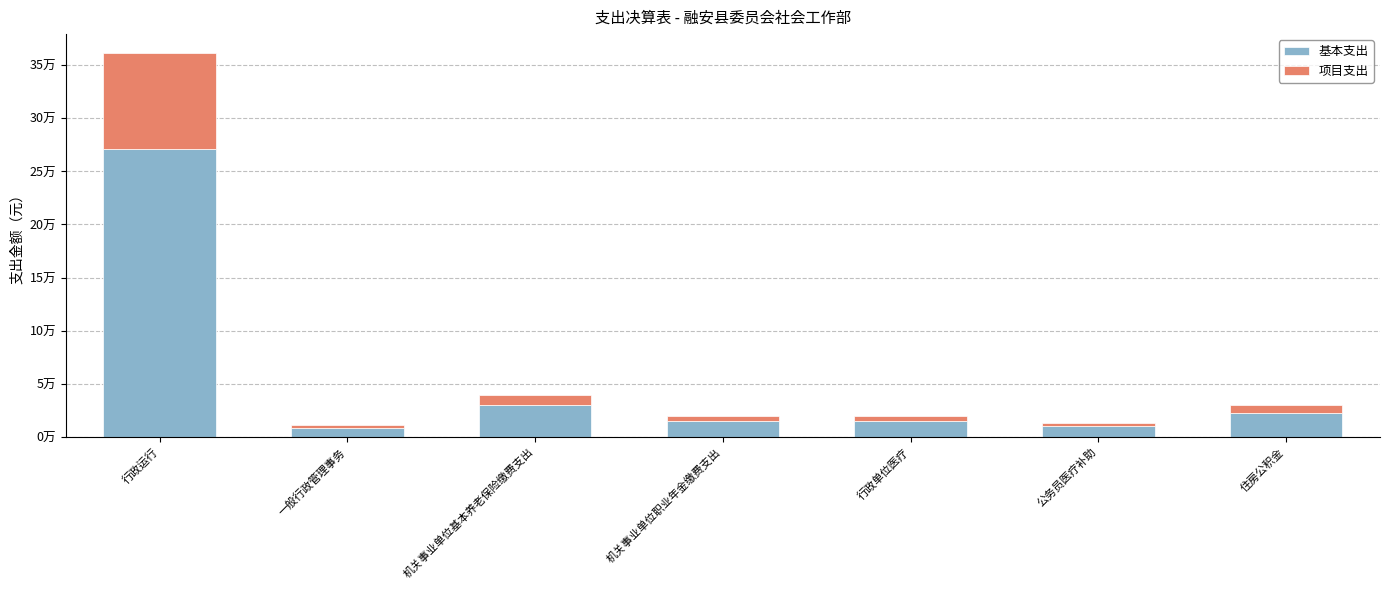

At how many categories does at least one series exceed 198423?

1